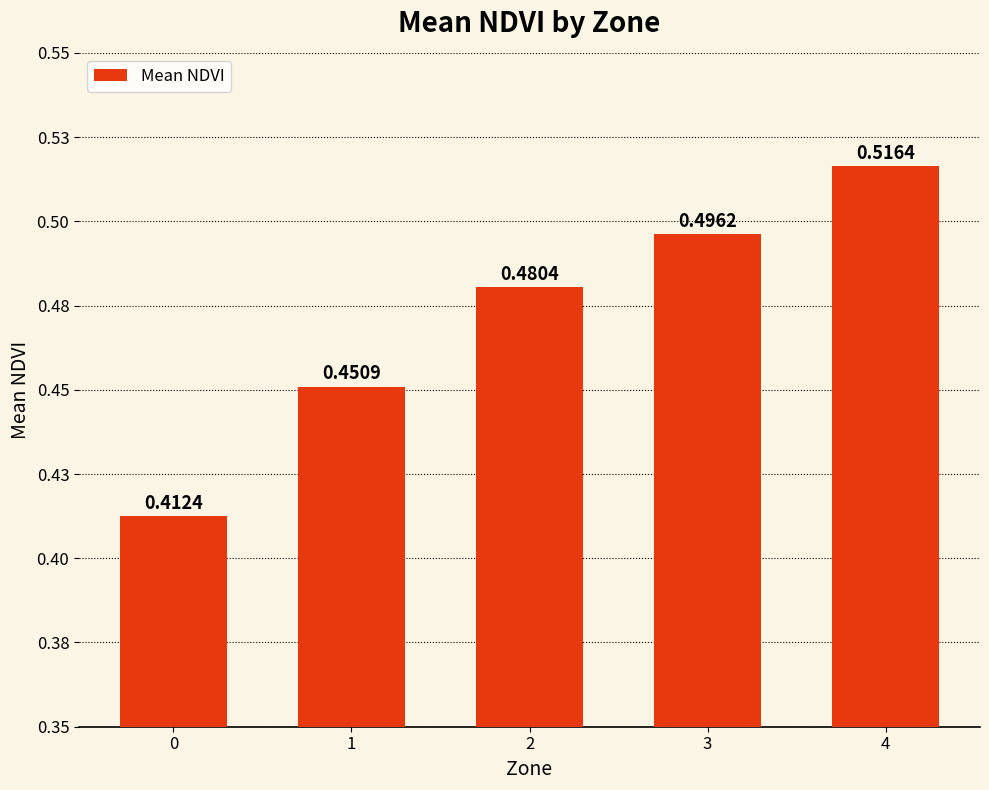

List the labels in order of value, largest first.

4, 3, 2, 1, 0